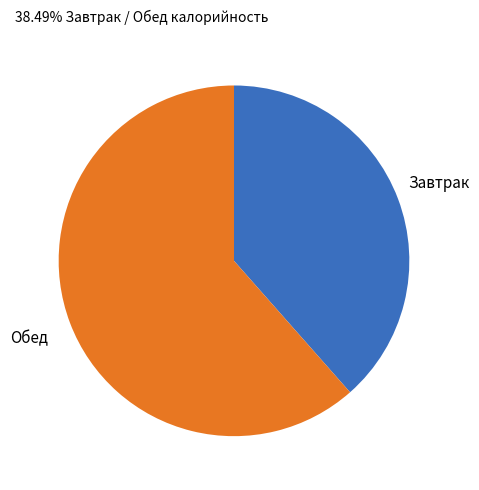

Is there a majority slice in this chart?

Yes